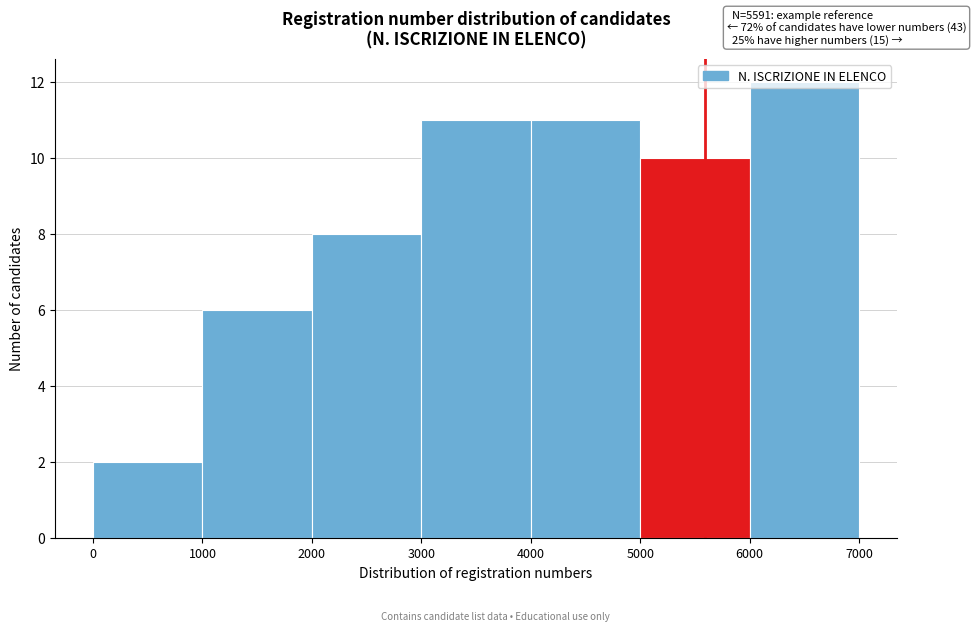

Which range on the x-axis has the tallest bar?

6000 to 7000